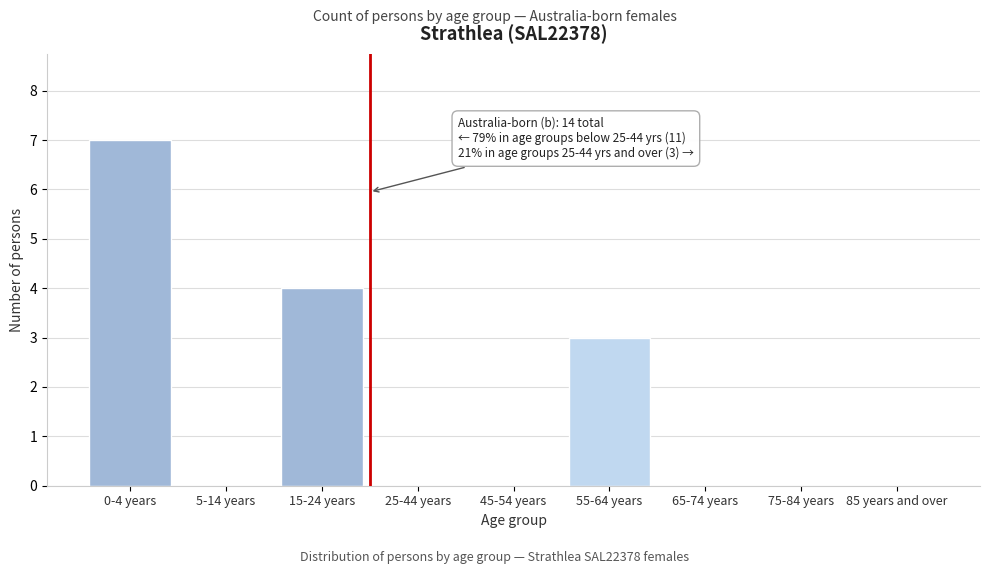

Reading left to right, extract all data points from this chart.

0-4 years=7	5-14 years=0	15-24 years=4	25-44 years=0	45-54 years=0	55-64 years=3	65-74 years=0	75-84 years=0	85 years and over=0